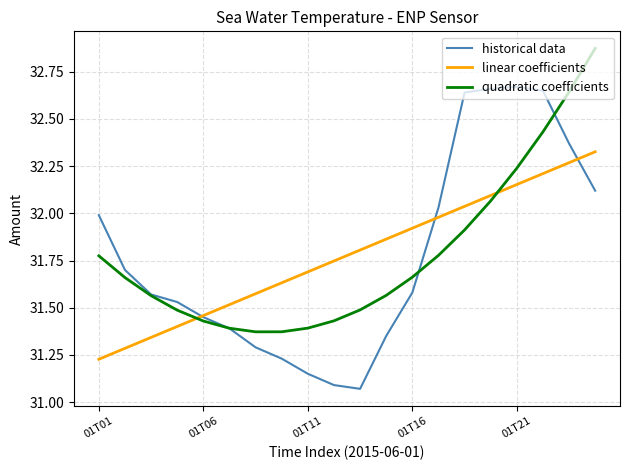

Which series ends up on top after the final intersection of linear coefficients and quadratic coefficients?

quadratic coefficients